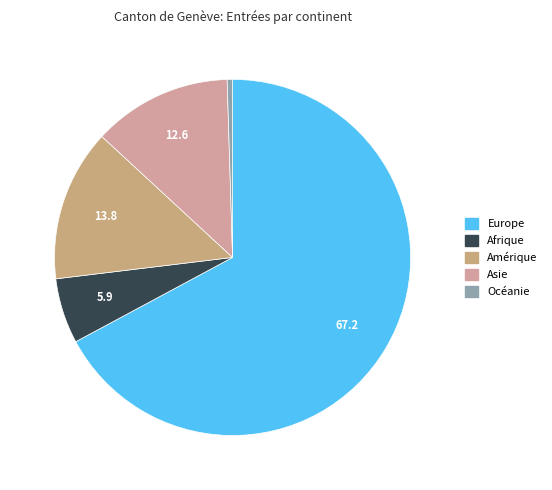

To the nearest percent, what percentage of the pie is Amérique?

14%